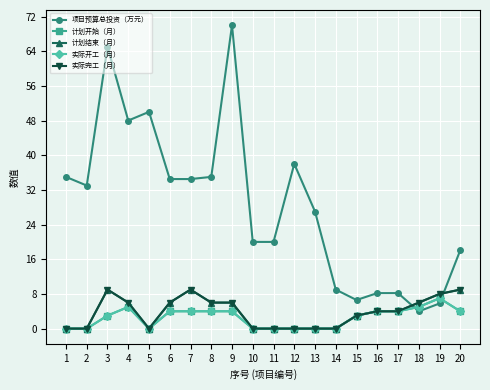

What value does the 实际开工（月） series have at 16?

4.0